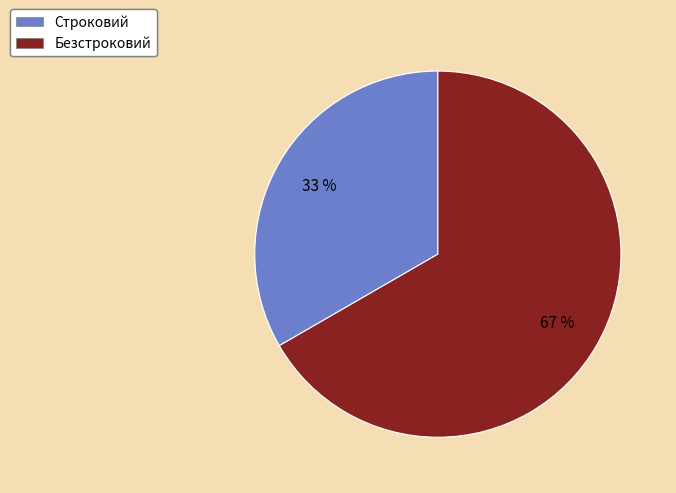

Which has a higher value, Безстроковий or Строковий?

Безстроковий